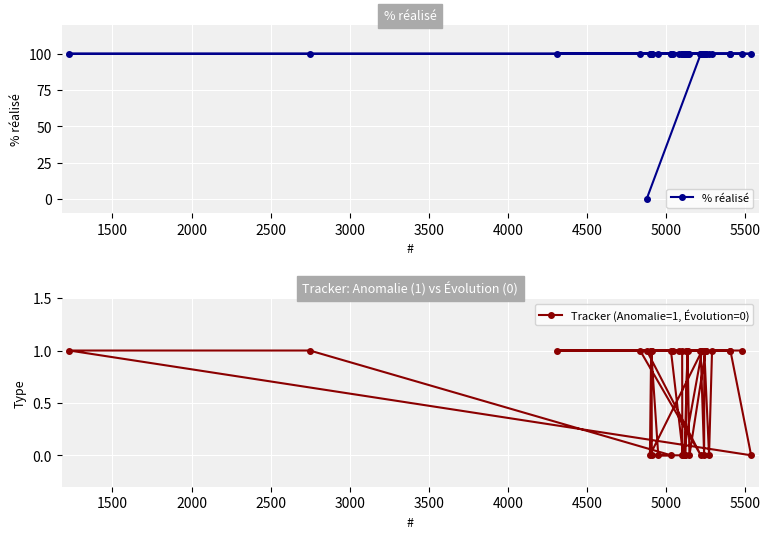

Rank the series by their maximum value, from highest to lowest.

% réalisé, Tracker (Anomalie=1, Évolution=0)